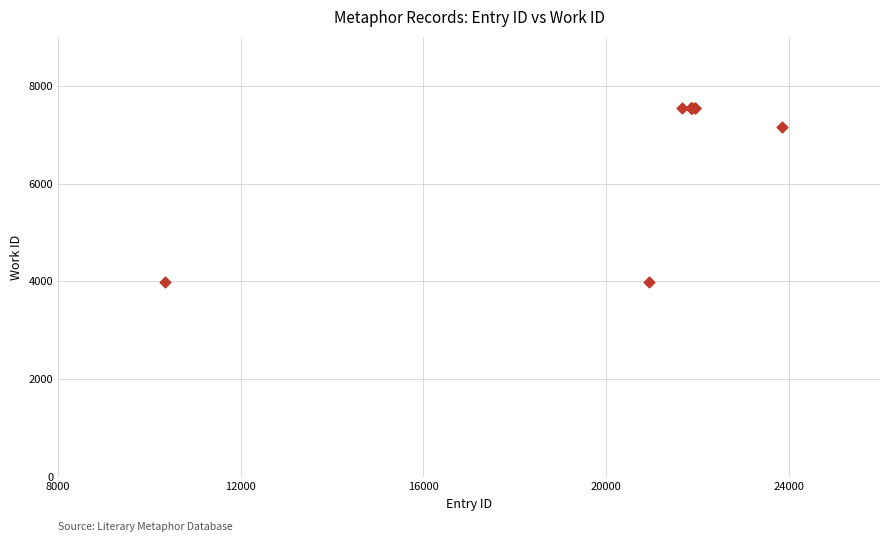

What Y value in the scatter plot is closest to 5768?

7163